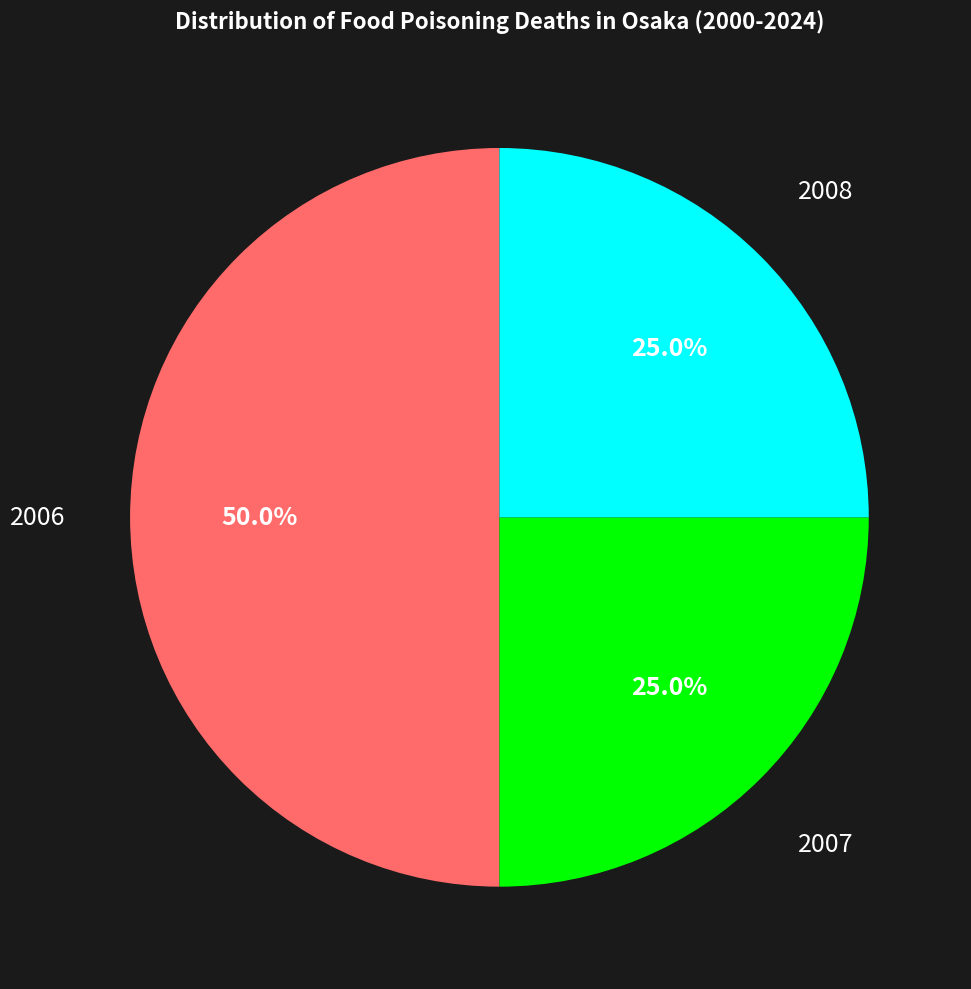

What percentage is the 2007 slice, to the nearest percent?

25%